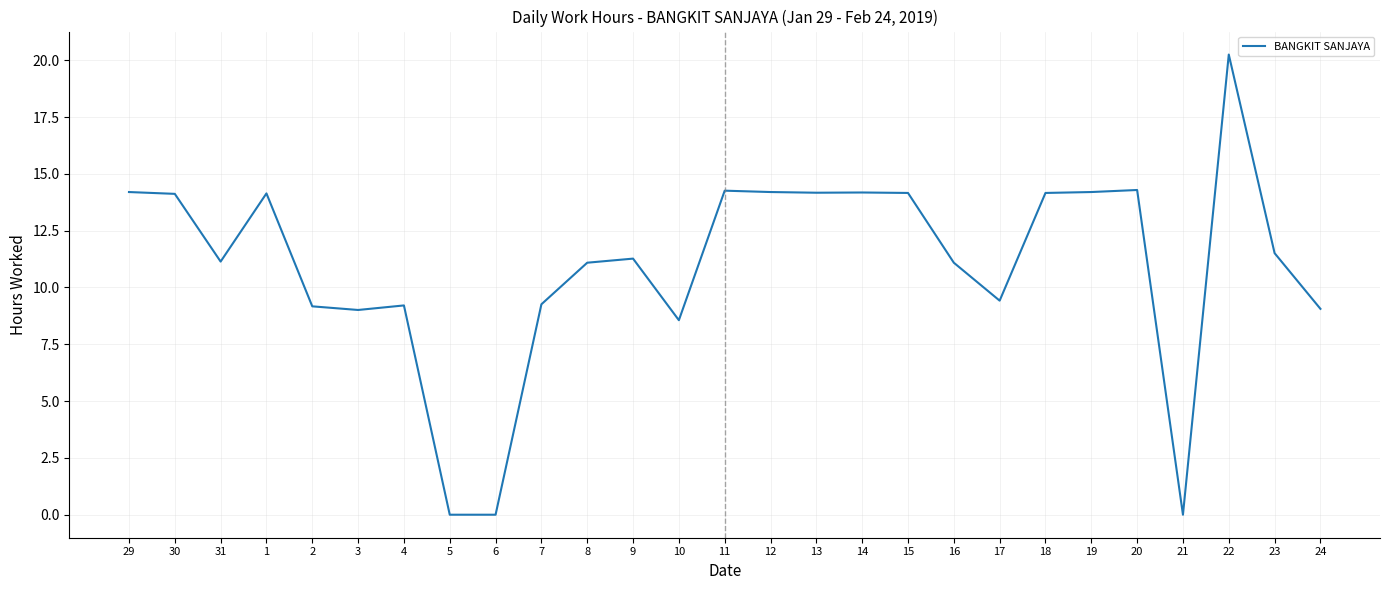

The value at 16 is 18.1. True or false?

False